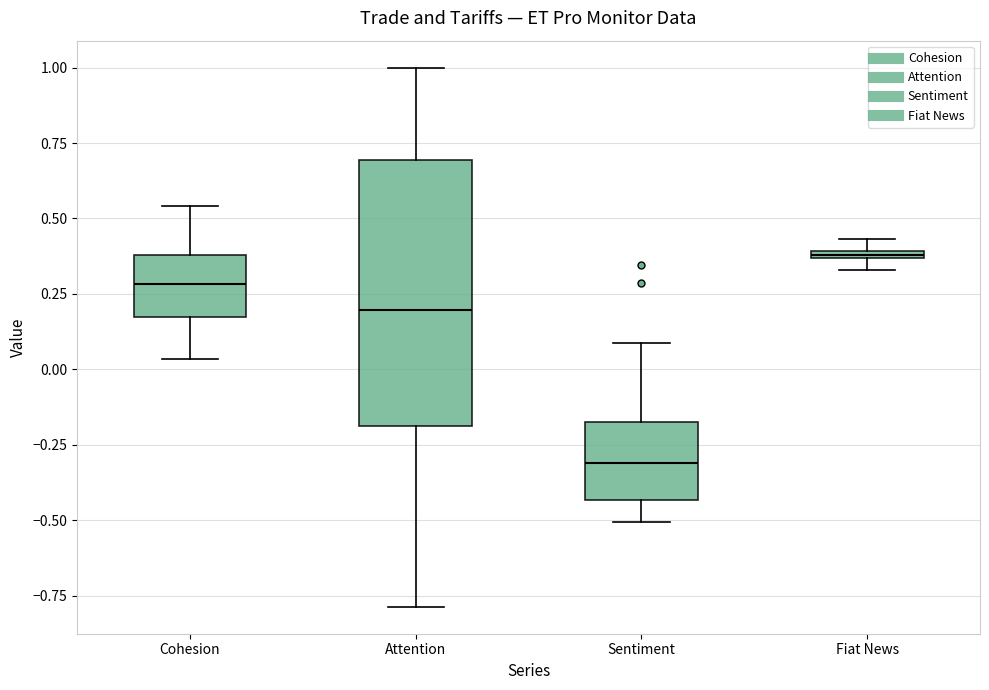

Where does the median line of the box for Cohesion sit on the y-axis? The values are not printed on the chart, so give them approximately, as read against the axis.

0.30